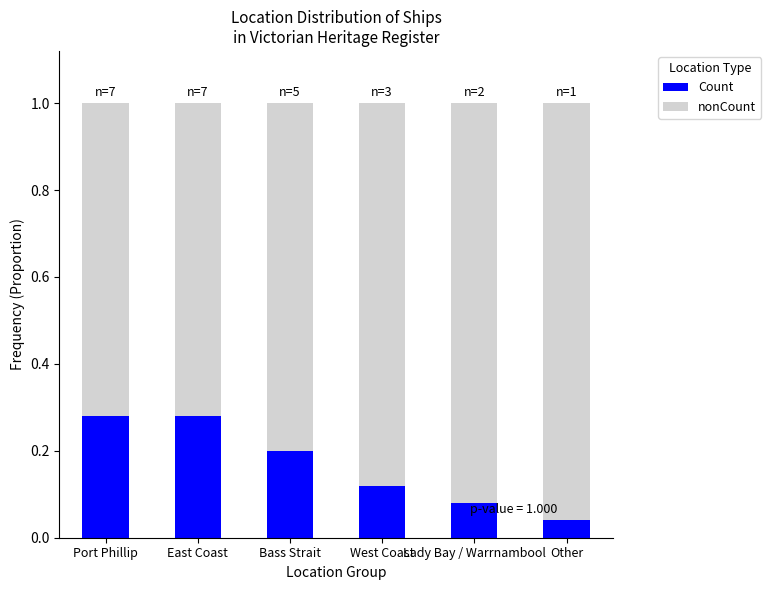

How many Count values are between 0 and 1?

6